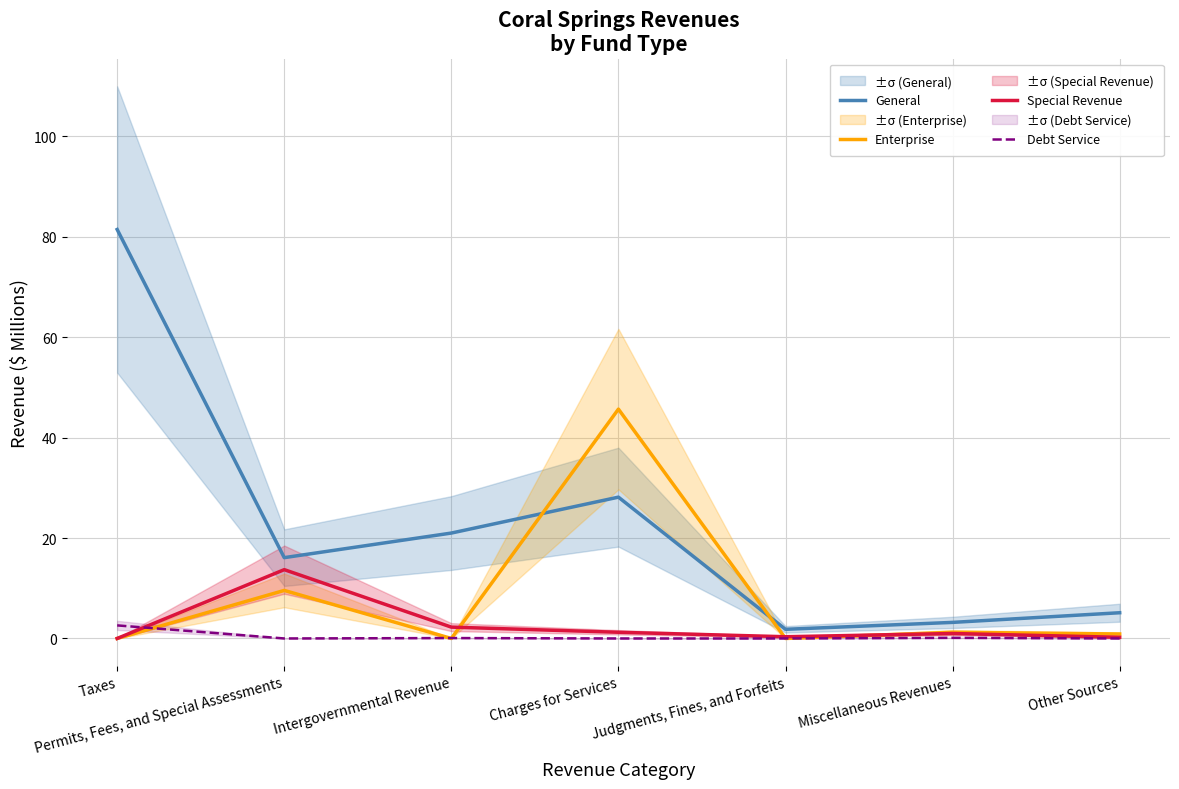

Is it true that Debt Service equals -1.6 at Other Sources?

False